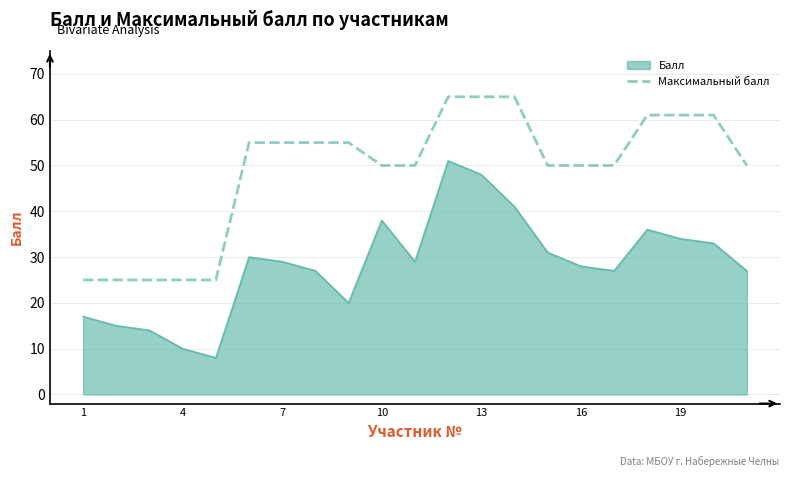

List the series in order of their overall mean, highest first.

Максимальный балл, Балл